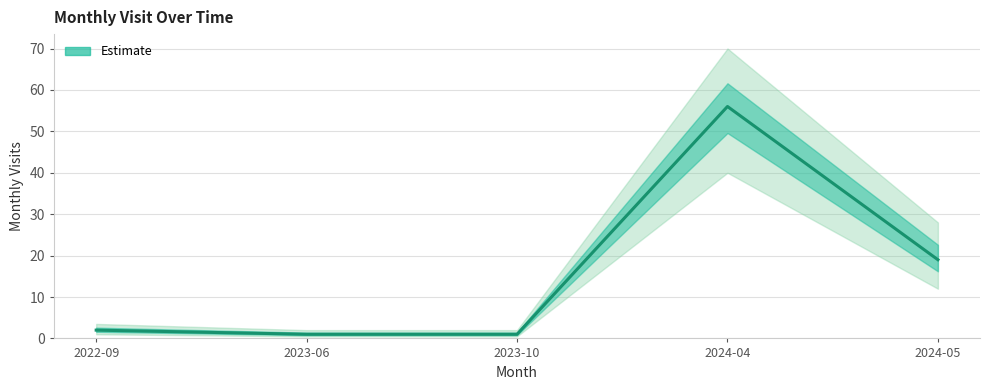

Between 2022-09 and 2024-05, which is larger?

2024-05